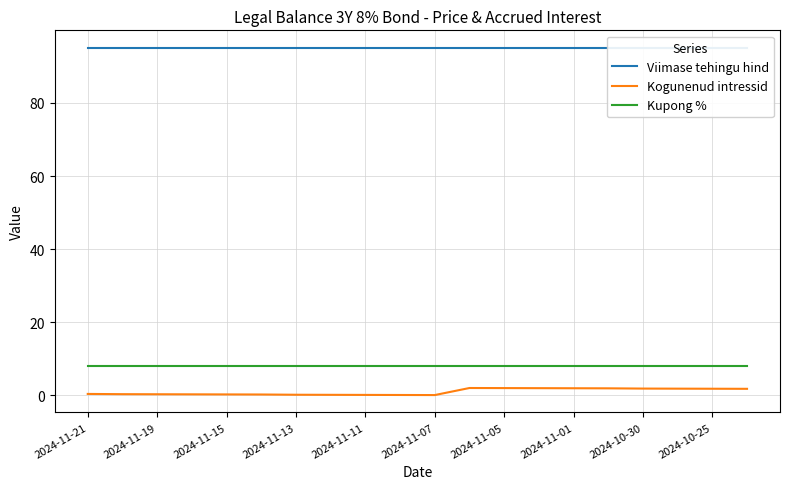

True or false: Kupong % and Kogunenud intressid cross at least once.

False